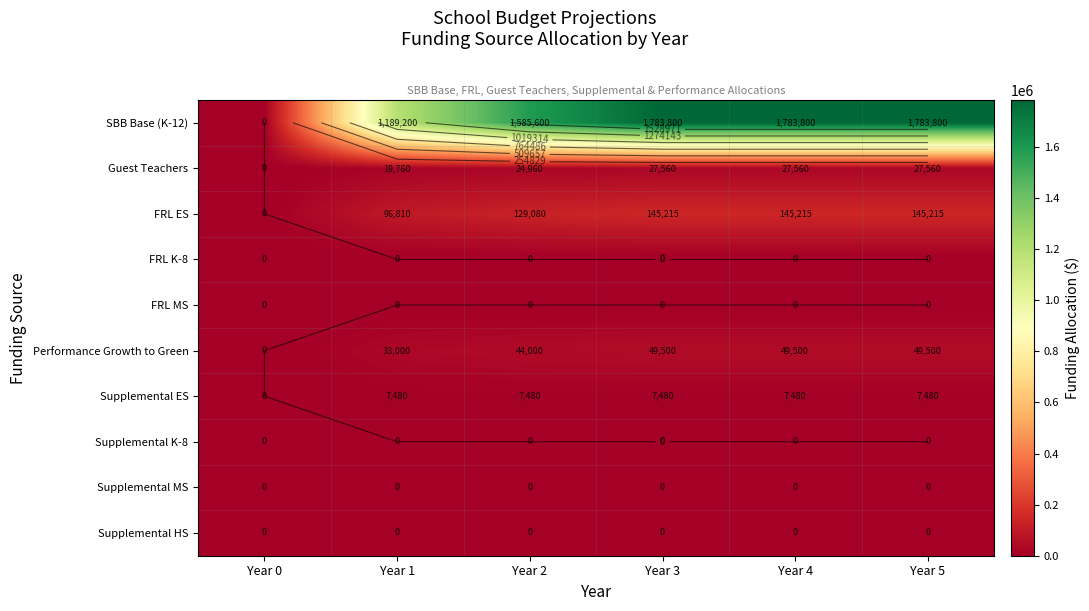

The SBB Base (K-12) series shows -1144449 at Year 0. True or false?

False